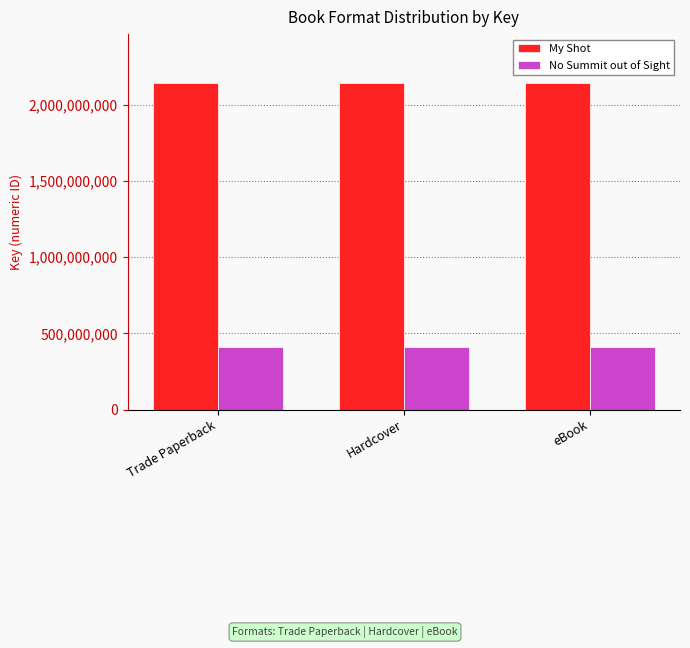

At Trade Paperback, list the series in order from largest to smallest.

My Shot, No Summit out of Sight